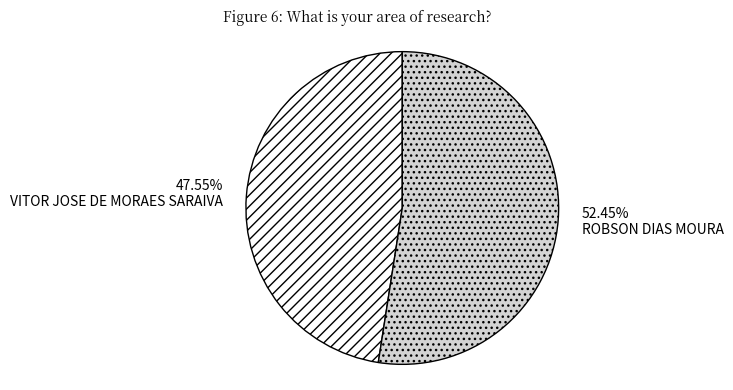

Between VITOR JOSE DE MORAES SARAIVA and ROBSON DIAS MOURA, which is larger?

ROBSON DIAS MOURA